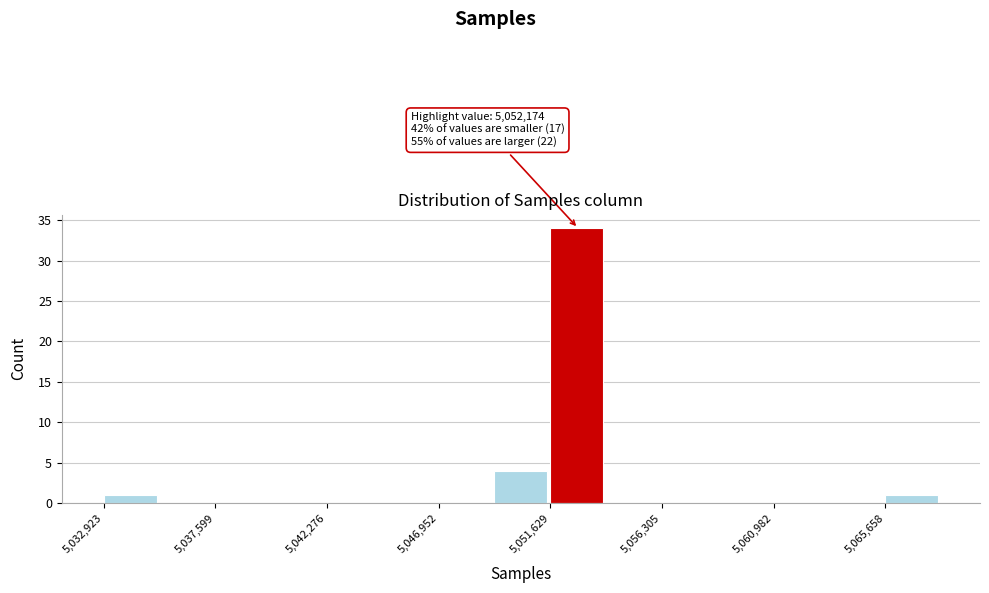

Over which range of the x-axis is the bar tallest?

5051500 to 5054000